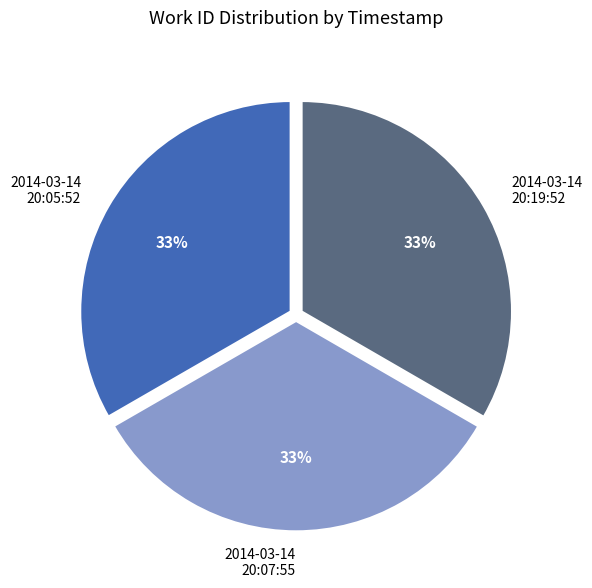

Approximately how many times larger is the value at 2014-03-14 20:19:52 compared to 2014-03-14 20:05:52?

1.0